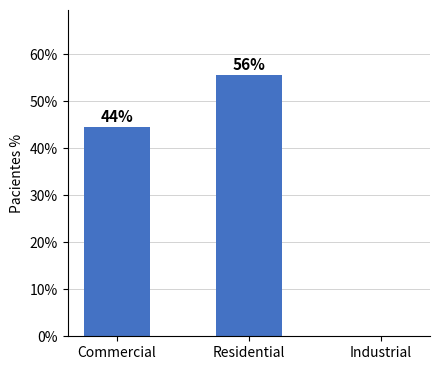

Approximately how many times larger is the value at Residential compared to Commercial?

1.2